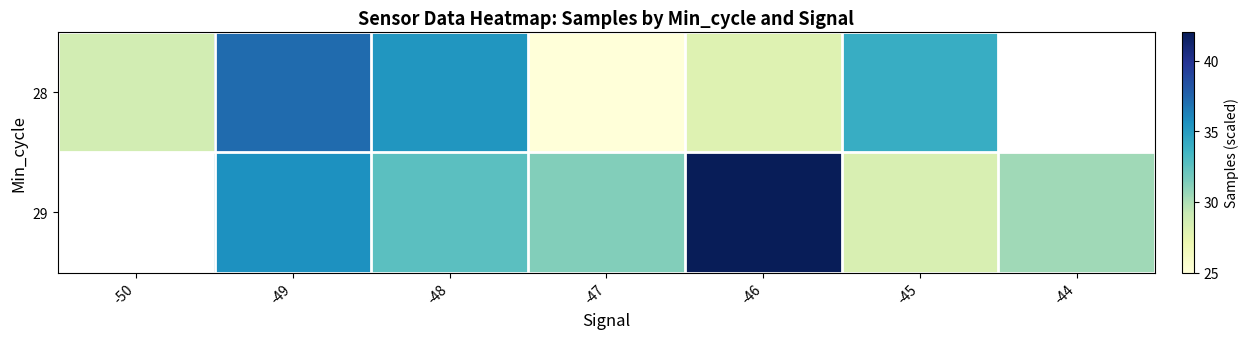

What is the spread (max minus min) of values at -49?

1.6